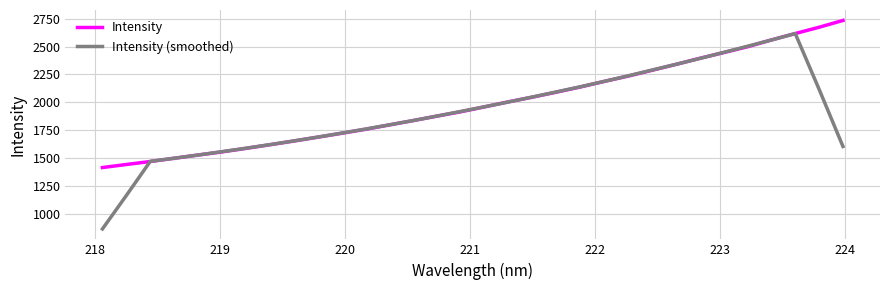

What is the average value of the Intensity (smoothed) series?

1909.3